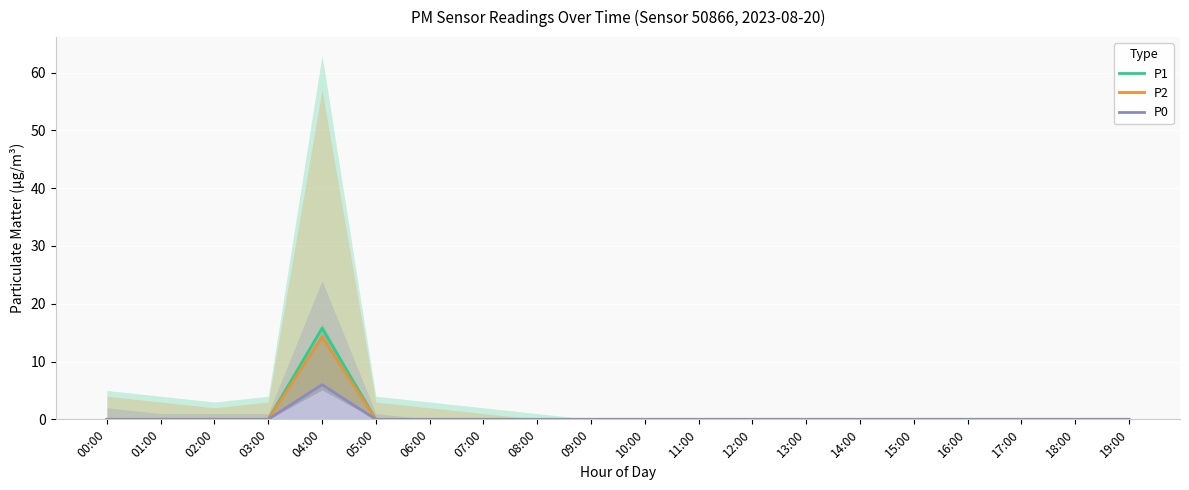

What position from the left is 01:00?

2